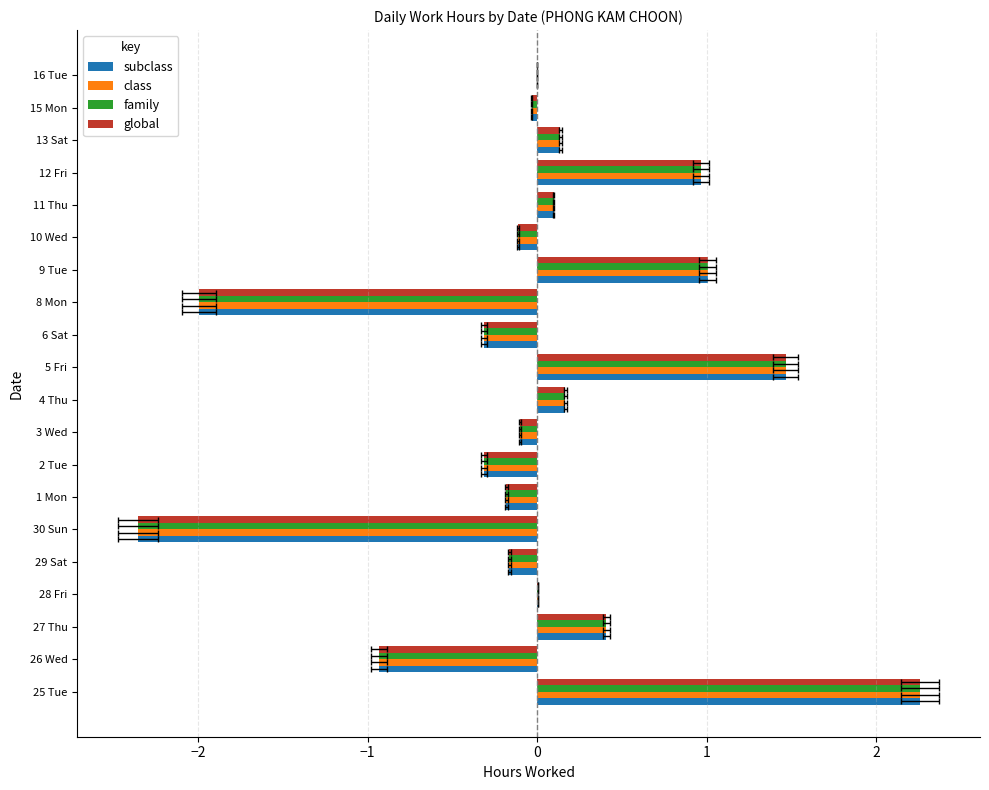

How many negative values does the family series have?

11